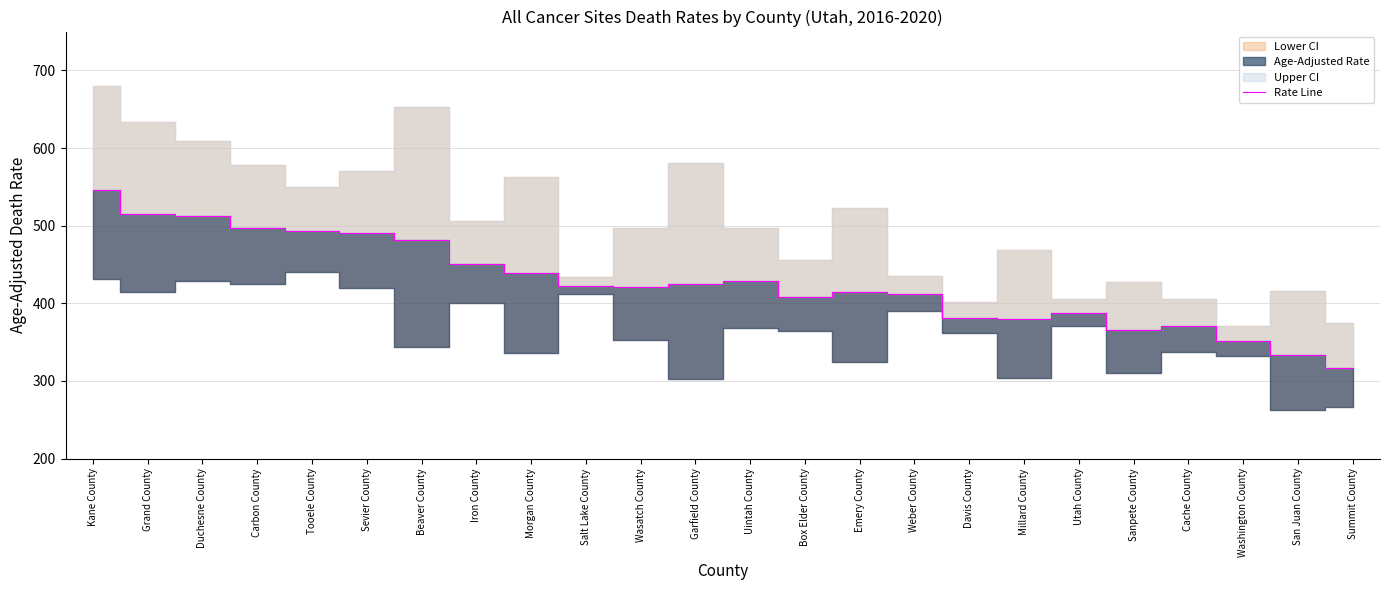

Is this an area chart (filled region under the line)?

No